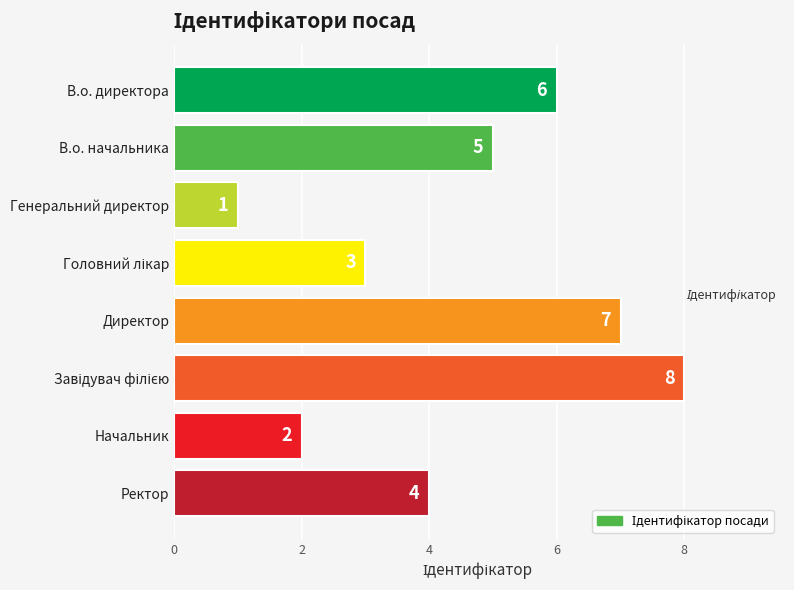

Reading top to bottom, list all the values displayed in this chart.

6	5	1	3	7	8	2	4